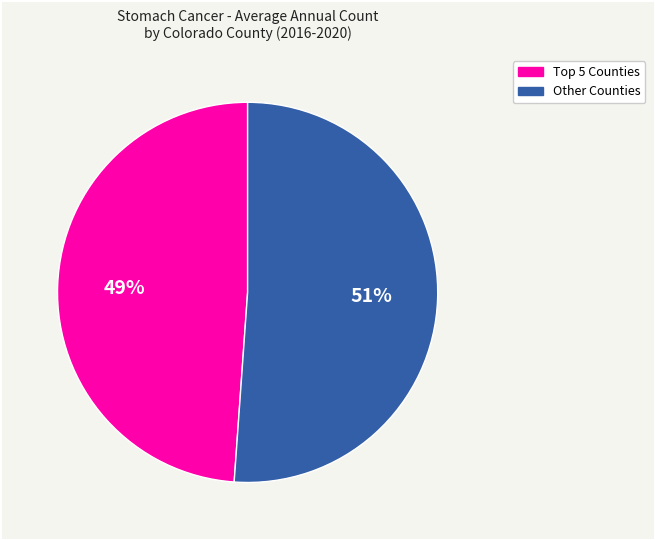

How many slices are in this pie chart?

2